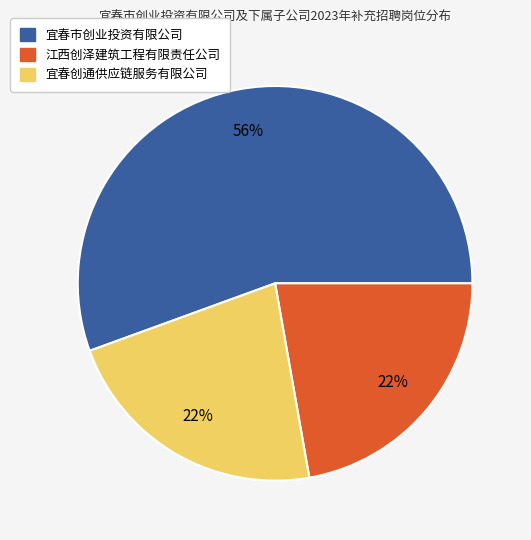

Is the sum of 江西创泽建筑工程有限责任公司 and 宜春市创业投资有限公司 greater than half?

Yes